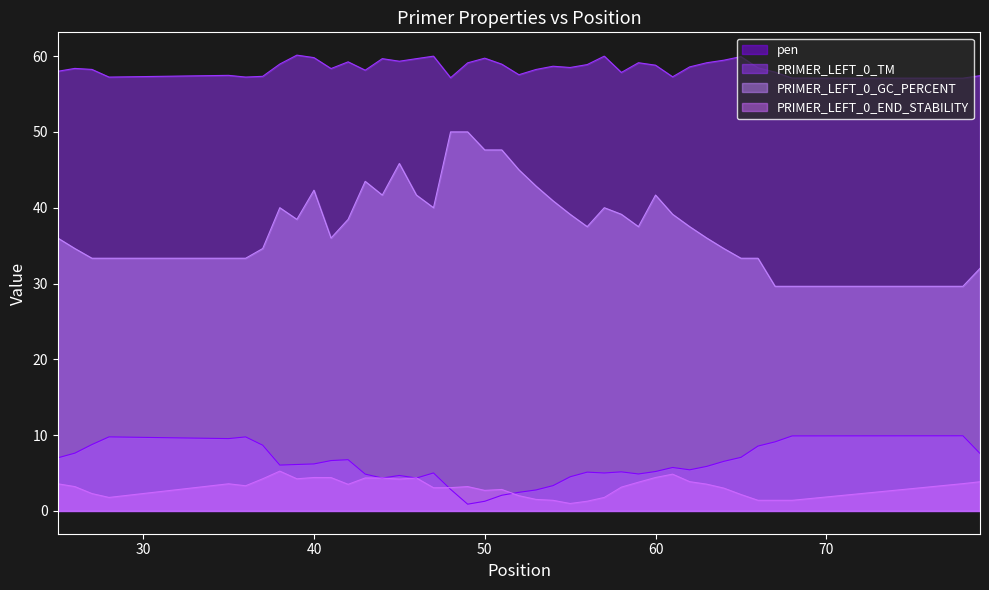

What is the value of the PRIMER_LEFT_0_END_STABILITY point at the 28th from the left?

3.1